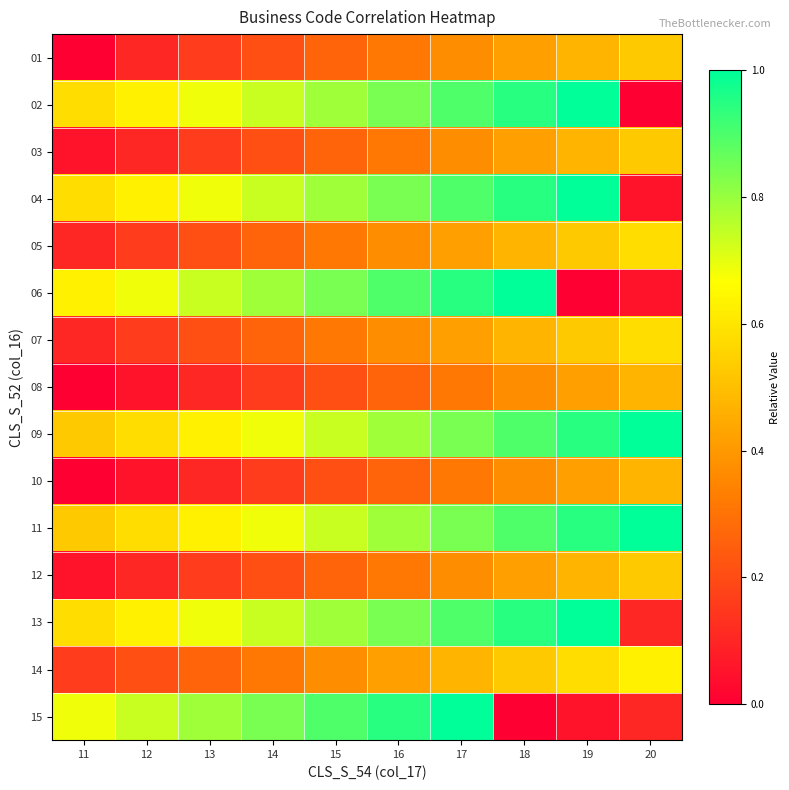

What is the difference between the highest and lowest values at 12?

0.7